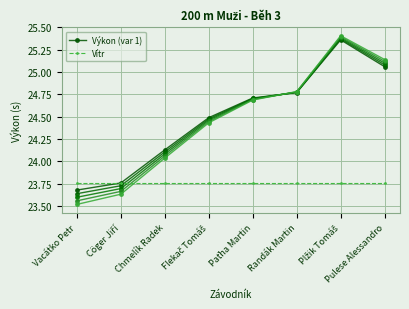

True or false: Výkon (var 1) has a value of 39.3 at Randák Martin.

False